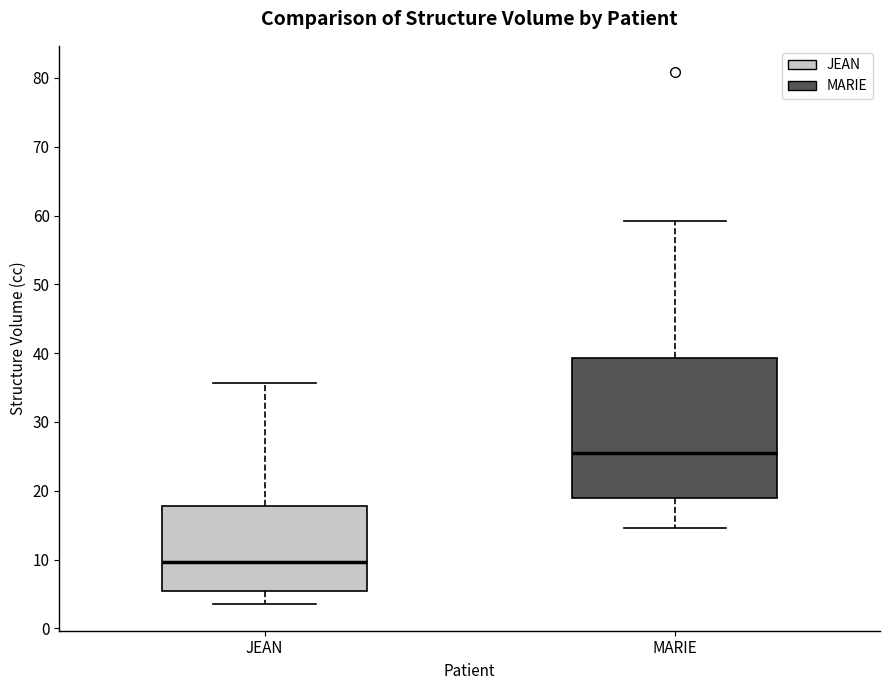

Which box's median line is the lowest?

JEAN